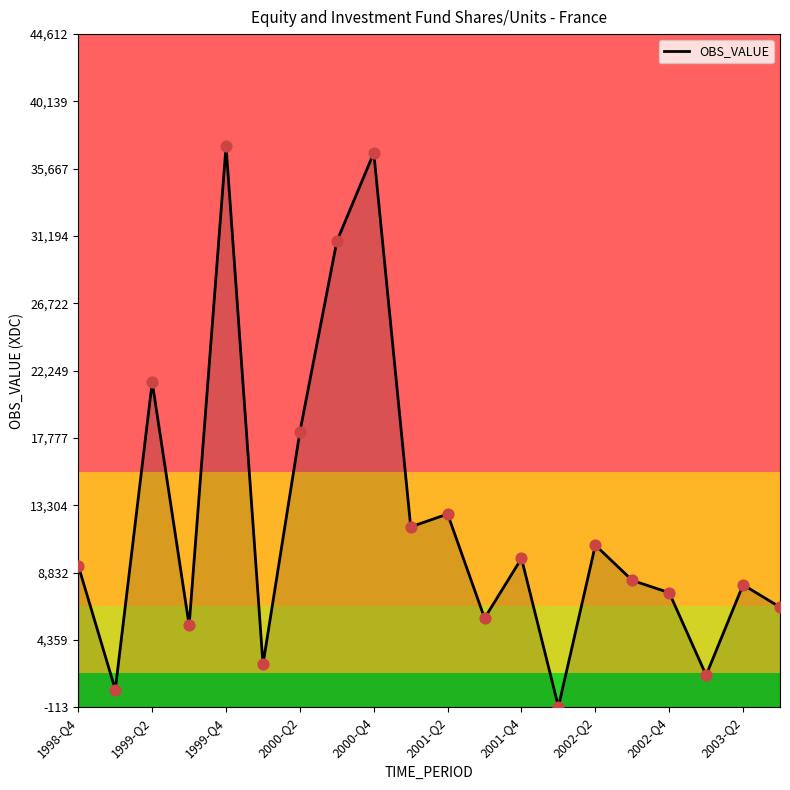

Which has a higher value, 2000-Q4 or 2001-Q2?

2000-Q4